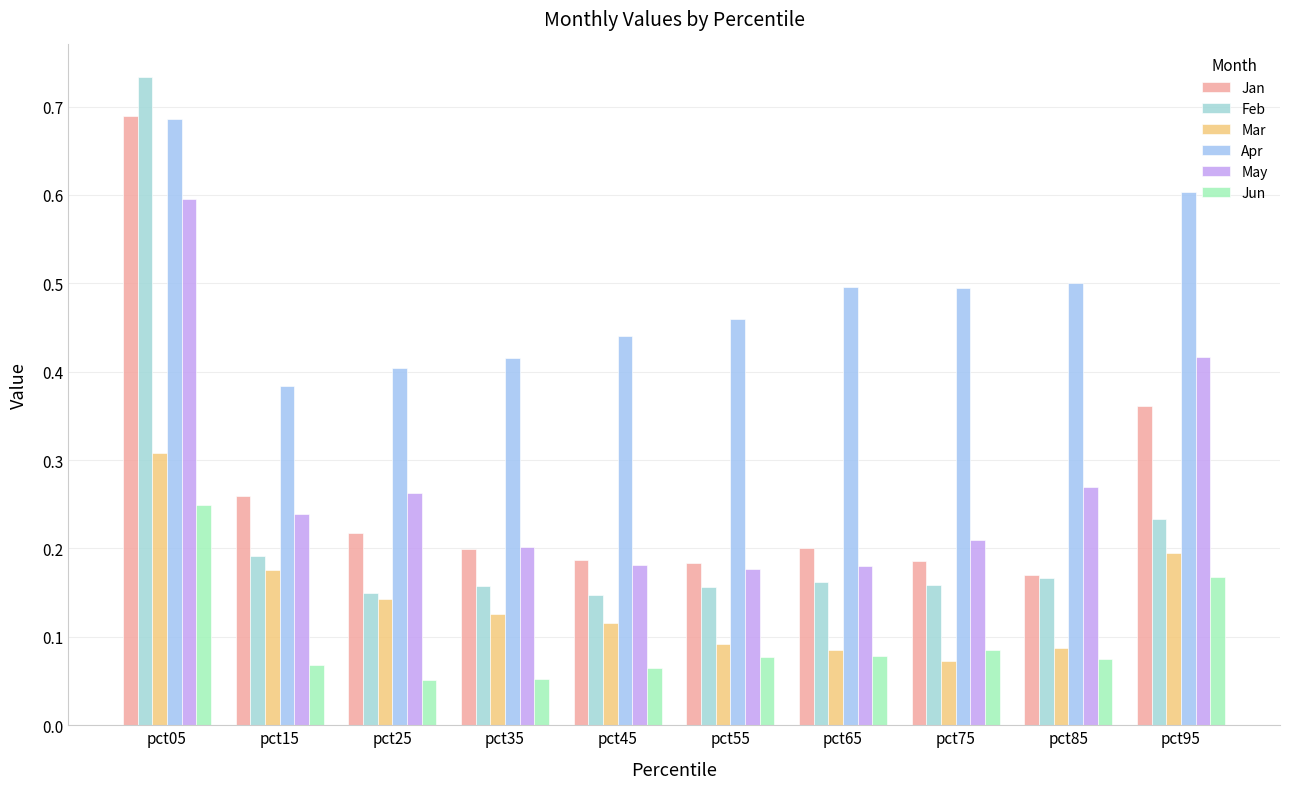

How many bars are there in total?

60